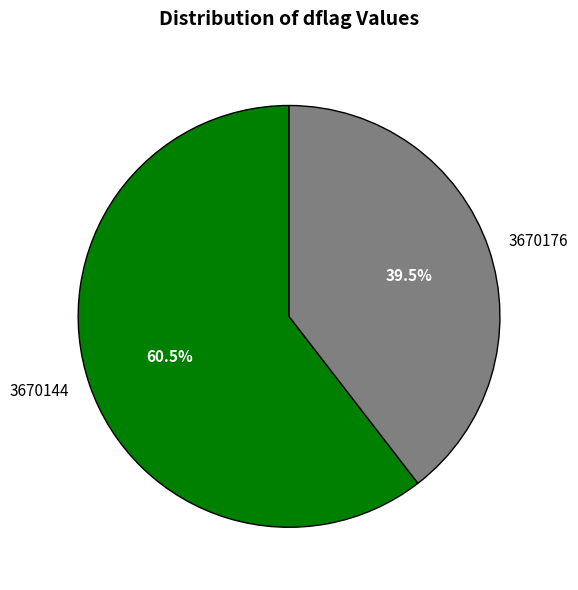

Do 3670176 and 3670144 together represent more than half of the pie?

Yes